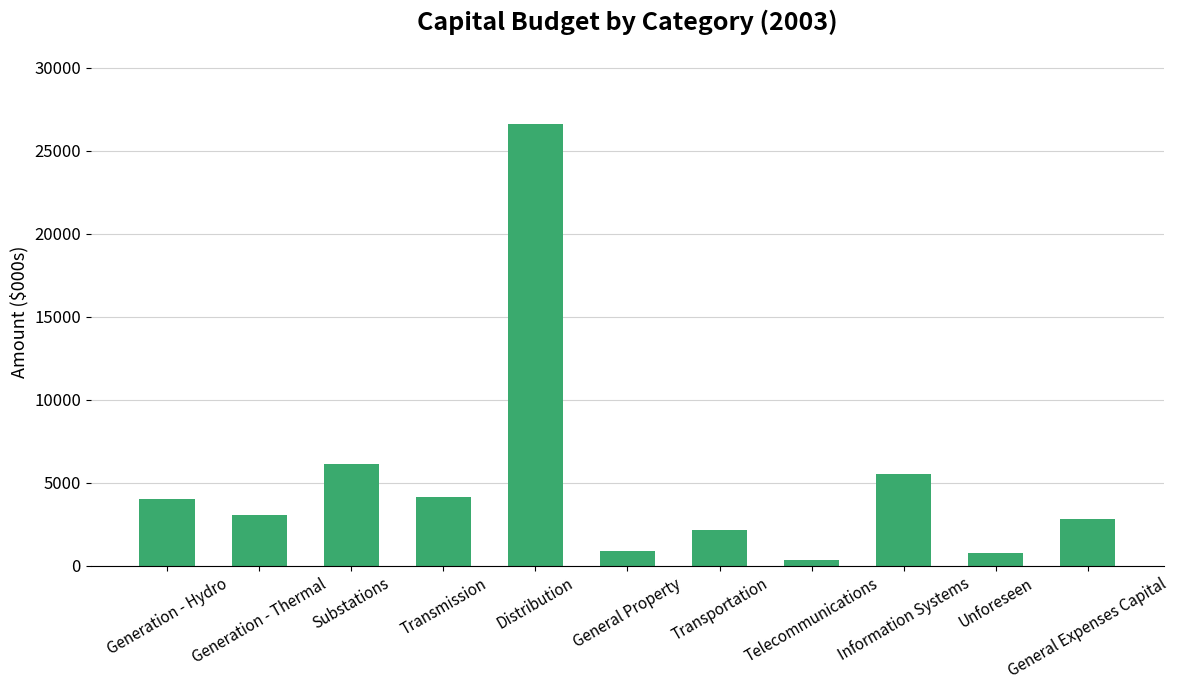

What is the greatest value displayed?

26582